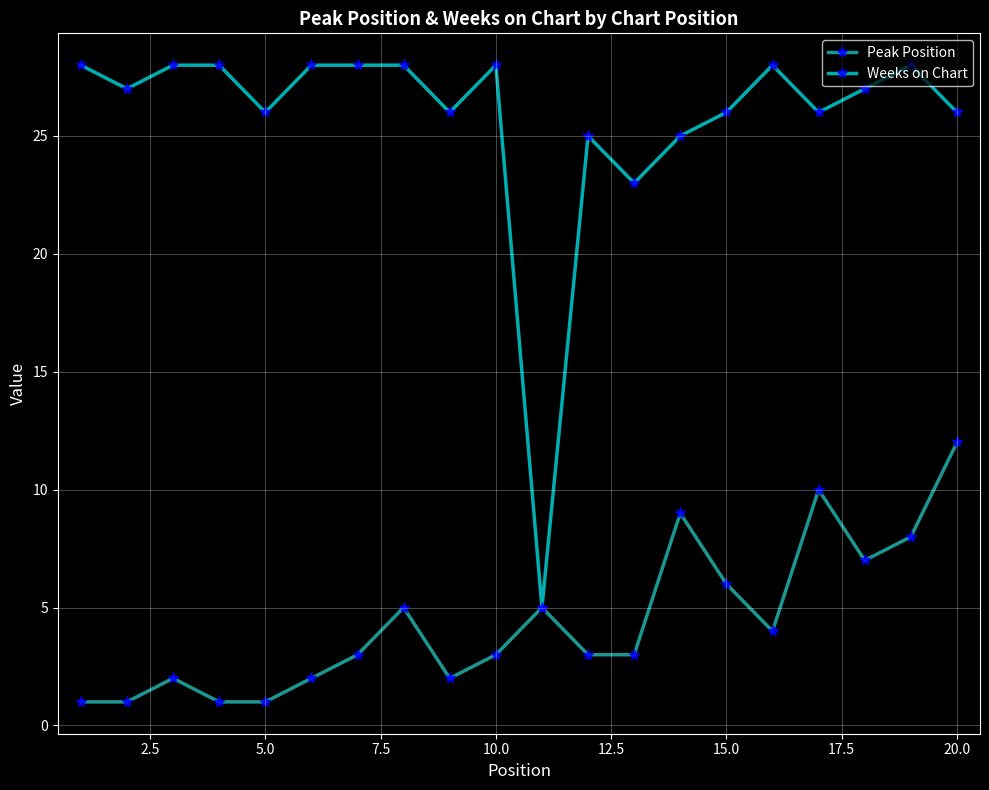

In Peak Position, how many points are higher than both neighbors (excluding endpoints)?

5